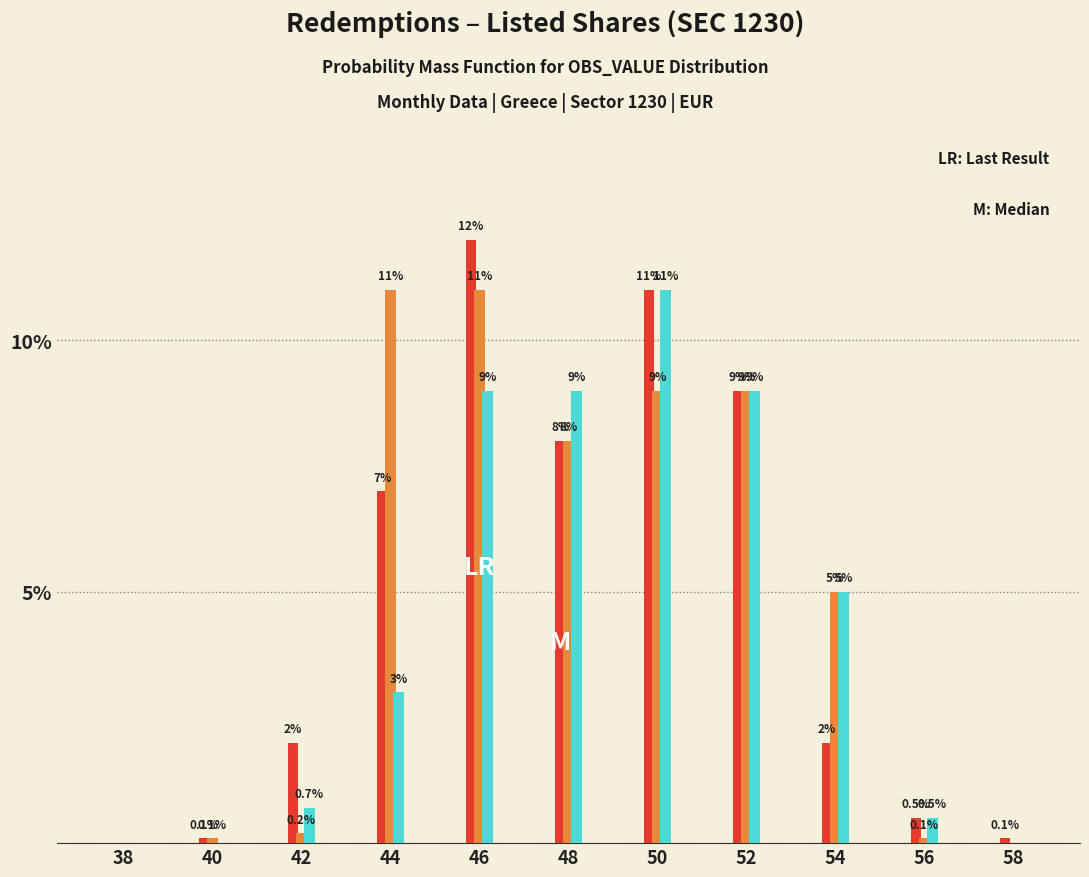

Which category has the highest value across all series?

46